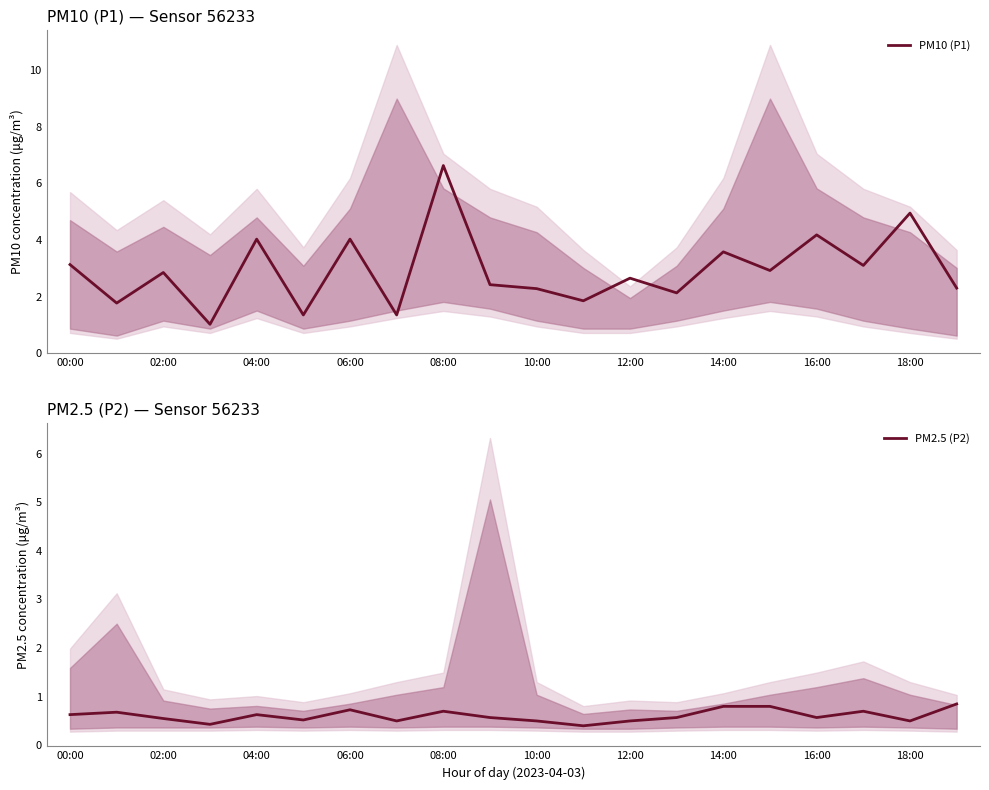

What is the highest value of the PM10 (P1) series?

6.6